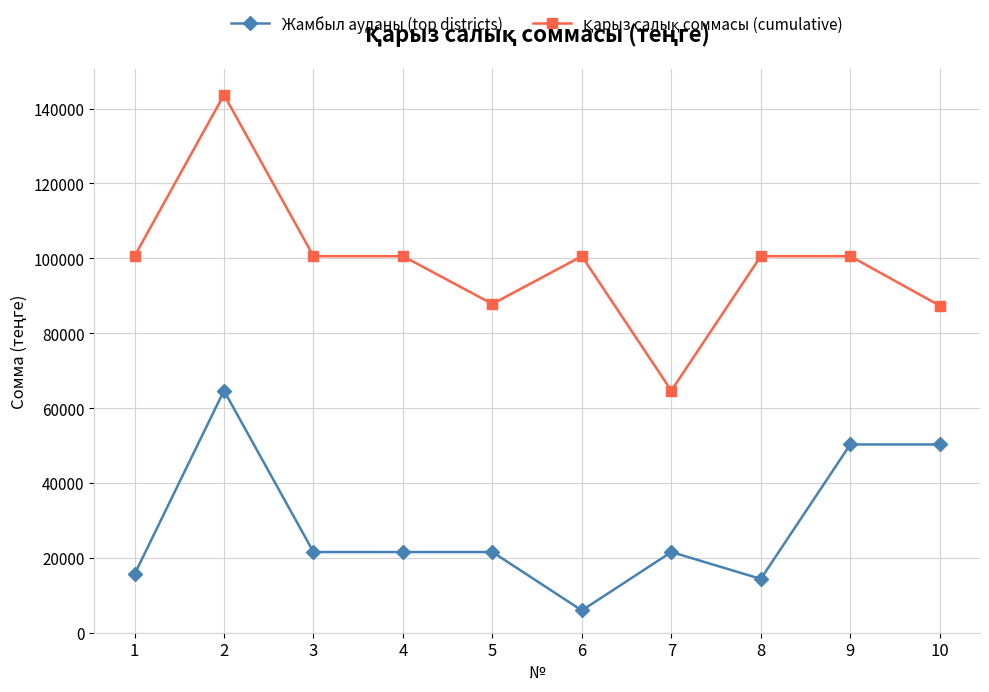

What is the total value across all series at 5?

109357